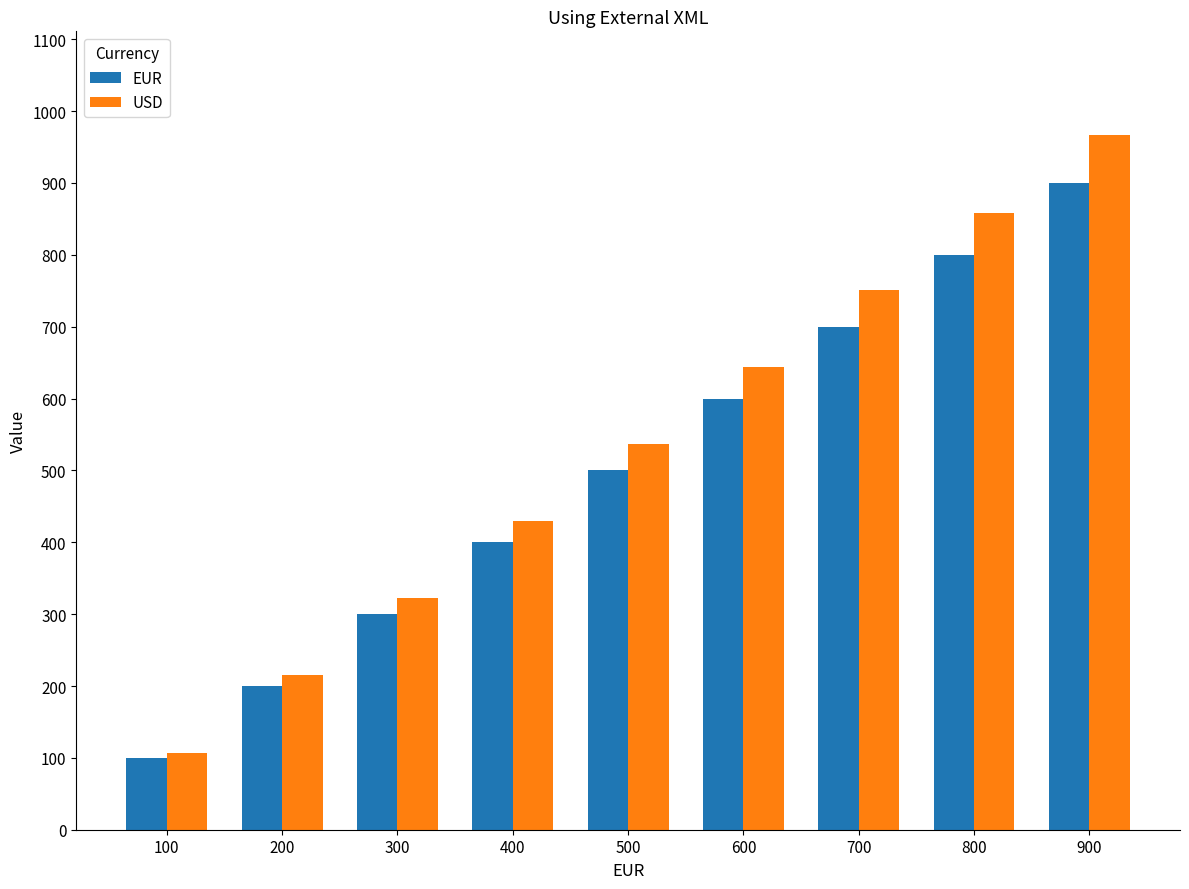

What is the difference between the maximum and minimum values in the EUR series?

800.0